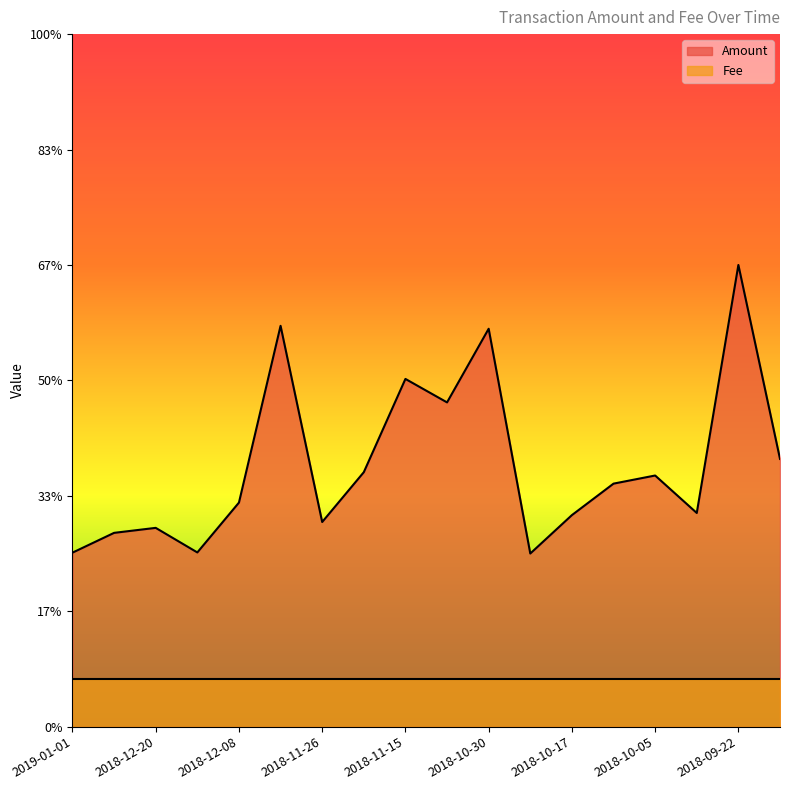

How many interior local valleys (lower than both neighbors) does the data have?

5